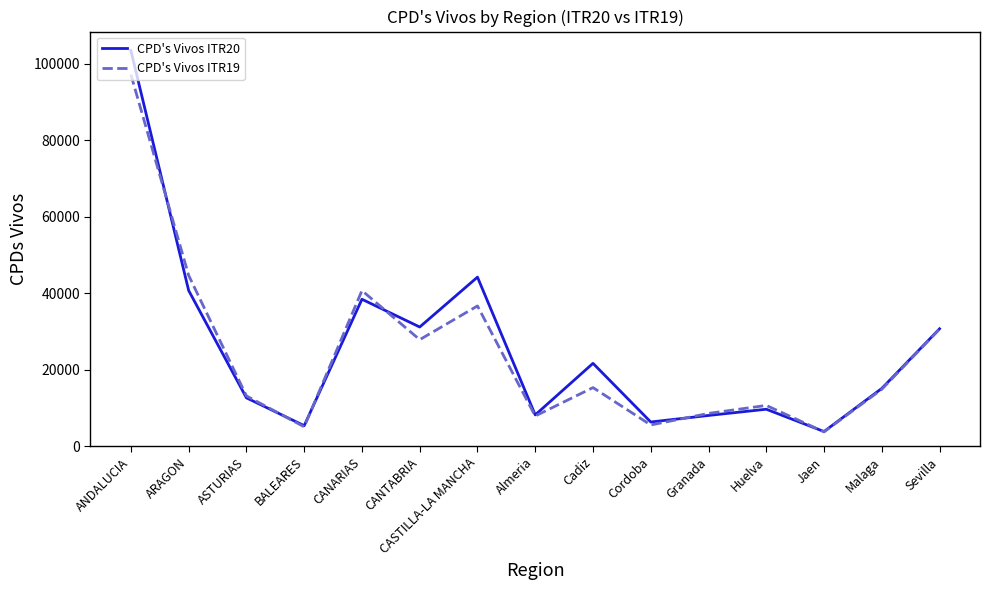

Which series has the largest range (max minus min)?

CPD's Vivos ITR20